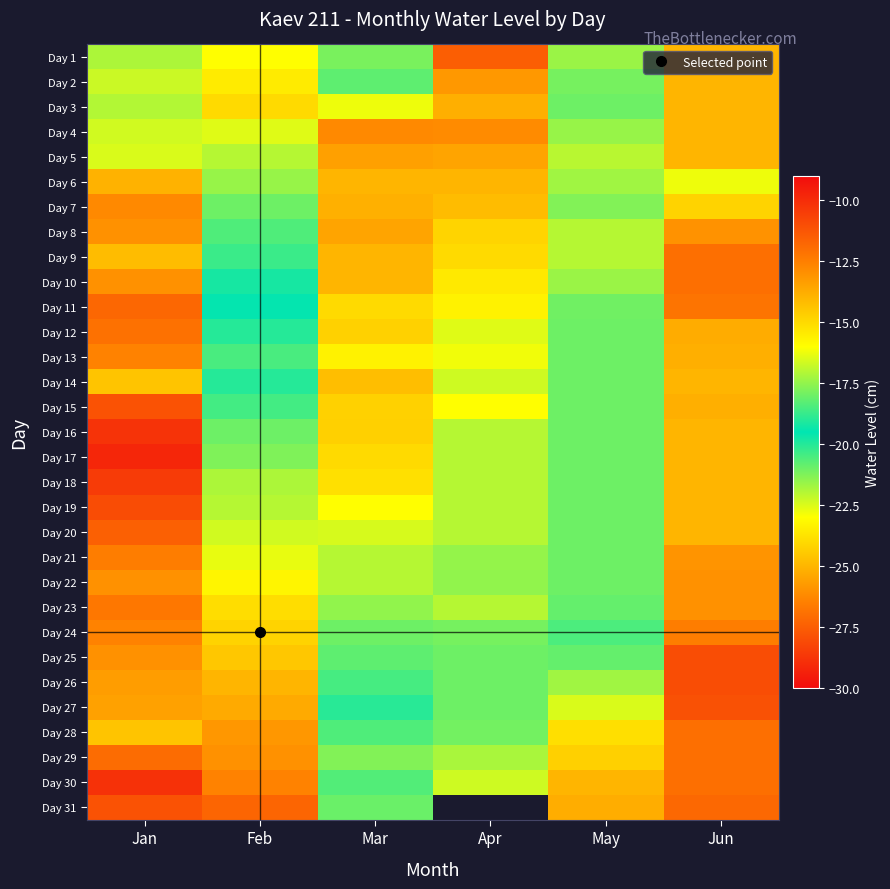

What is the difference between the maximum and minimum values in the Day 22 series?

10.2